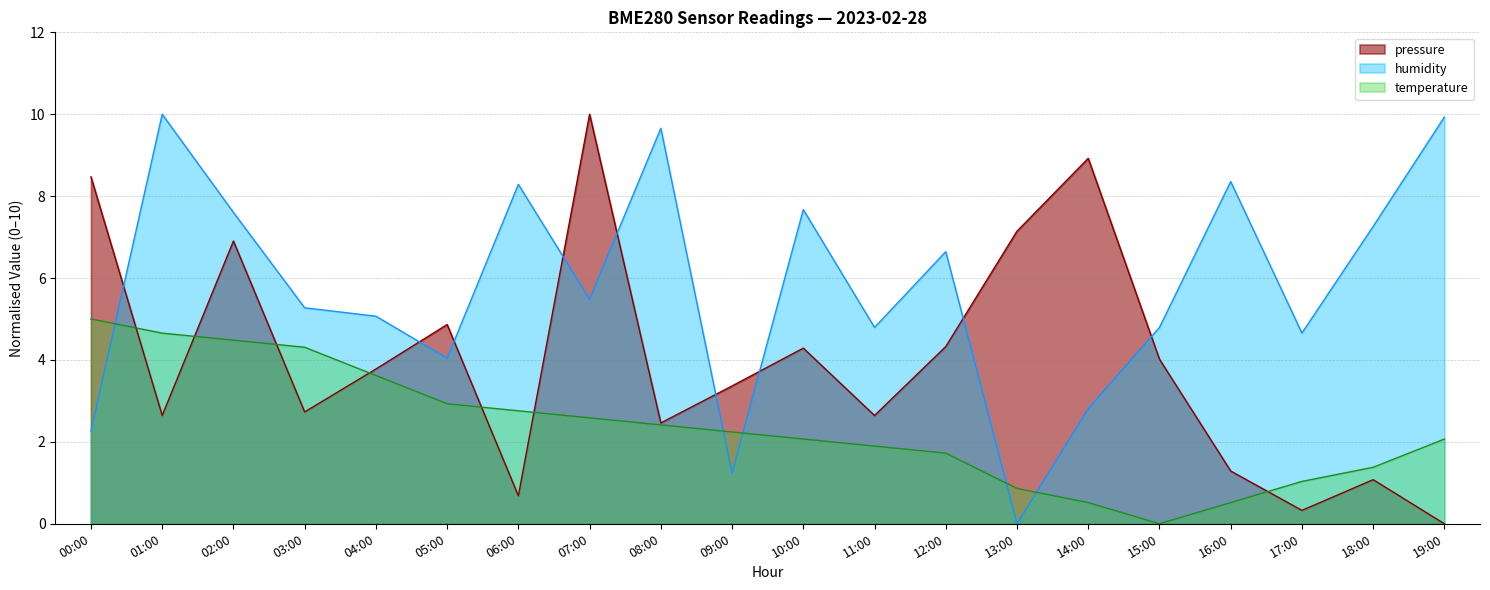

Reading left to right, extract all data points from this chart.

pressure: 00:00=8.5	01:00=2.6	02:00=6.9	03:00=2.7	04:00=3.8	05:00=4.9	06:00=0.7	07:00=10.0	08:00=2.5	09:00=3.4	10:00=4.3	11:00=2.6	12:00=4.3	13:00=7.1	14:00=8.9	15:00=4.0	16:00=1.3	17:00=0.3	18:00=1.1	19:00=0.0
humidity: 00:00=2.3	01:00=10.0	02:00=7.6	03:00=5.3	04:00=5.1	05:00=4.0	06:00=8.3	07:00=5.5	08:00=9.7	09:00=1.2	10:00=7.7	11:00=4.8	12:00=6.6	13:00=0.0	14:00=2.8	15:00=4.8	16:00=8.4	17:00=4.7	18:00=7.3	19:00=9.9
temperature: 00:00=5.0	01:00=4.7	02:00=4.5	03:00=4.3	04:00=3.6	05:00=2.9	06:00=2.8	07:00=2.6	08:00=2.4	09:00=2.2	10:00=2.1	11:00=1.9	12:00=1.7	13:00=0.9	14:00=0.5	15:00=0.0	16:00=0.5	17:00=1.0	18:00=1.4	19:00=2.1